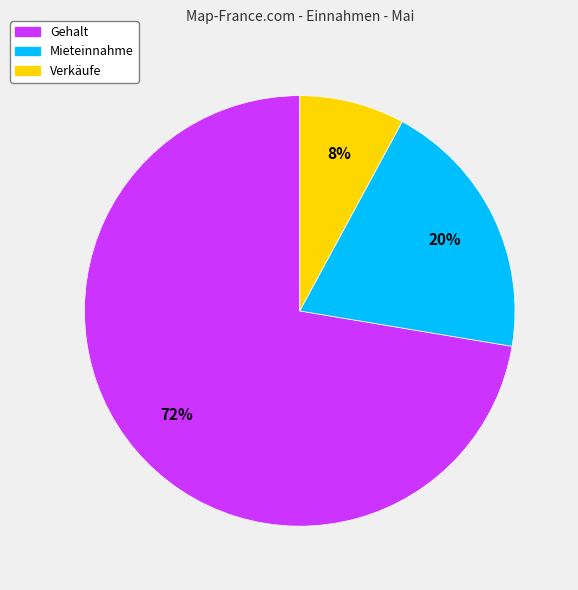

Is there a majority slice in this chart?

Yes